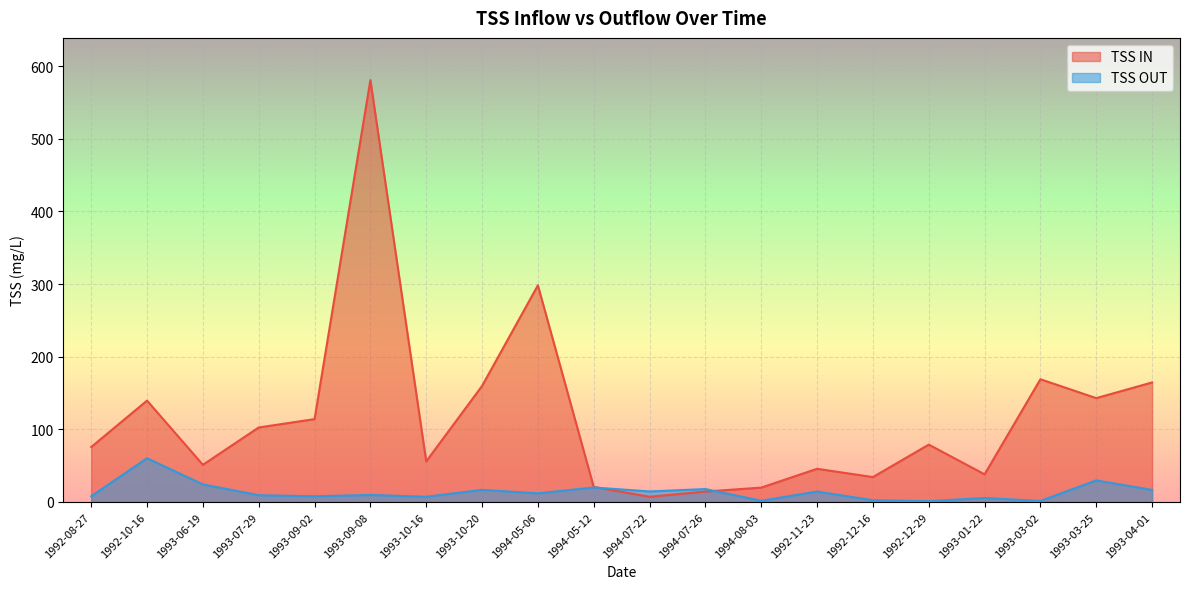

Is the value of TSS OUT at 1992-08-27 greater than the value of TSS IN at 1992-08-27?

No